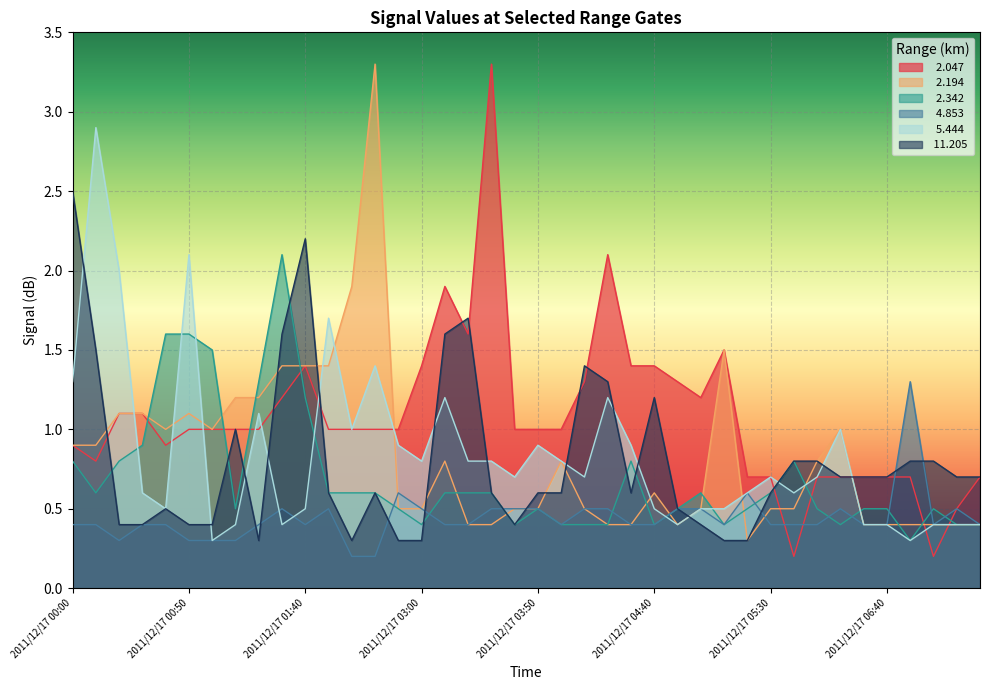

Which has a higher value, 2011/12/17 05:00 or 2011/12/17 01:00?

2011/12/17 05:00